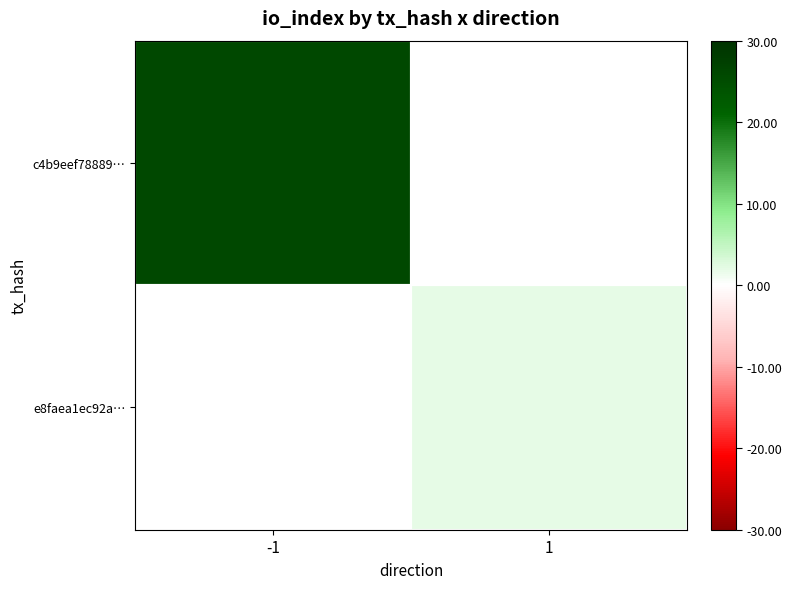

At how many categories does at least one series exceed 10?

1